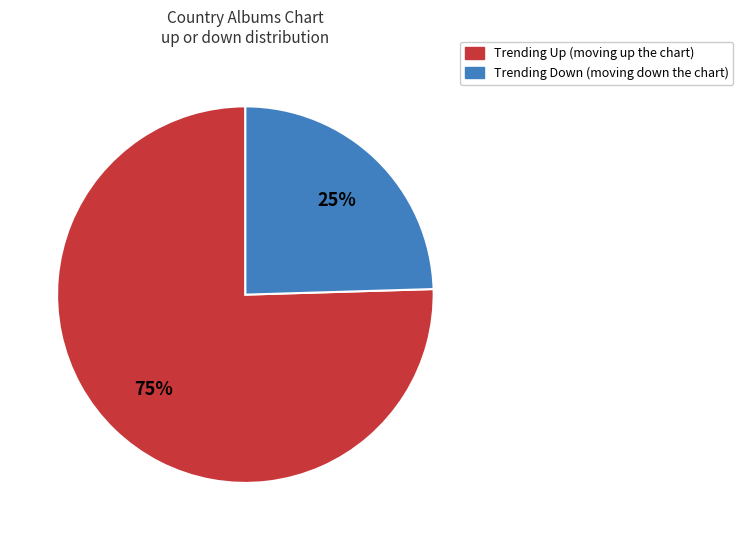

To the nearest percent, what is the average slice percentage?

50%